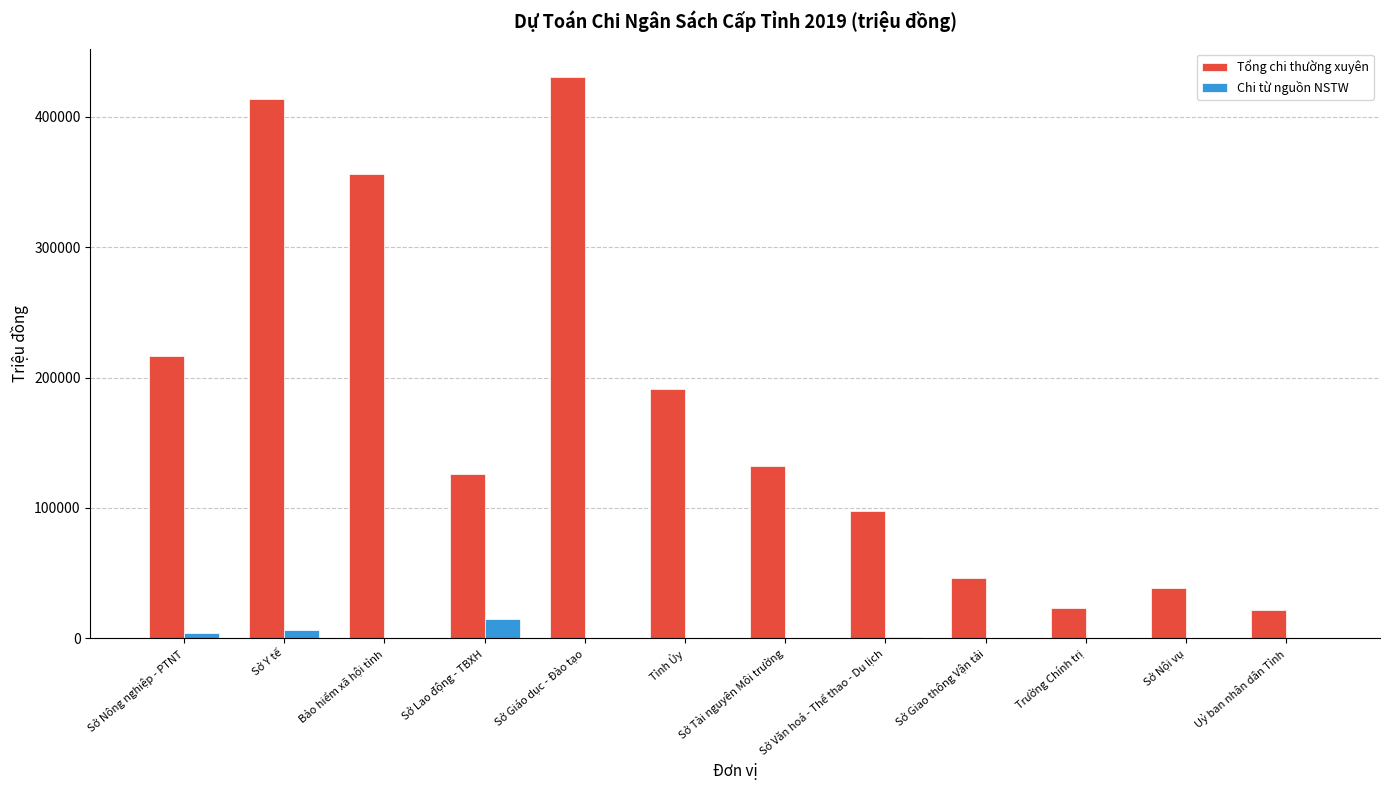

The value of Chi từ nguồn NSTW at Sở Giáo dục - Đào tạo is 0. True or false?

True